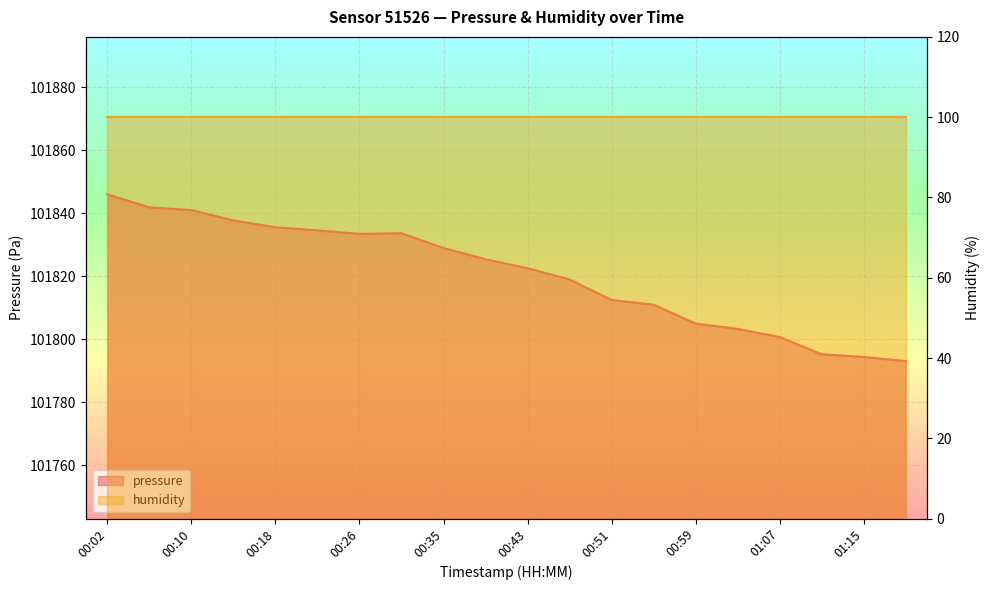

Which label corresponds to the largest value in the chart?

00:02